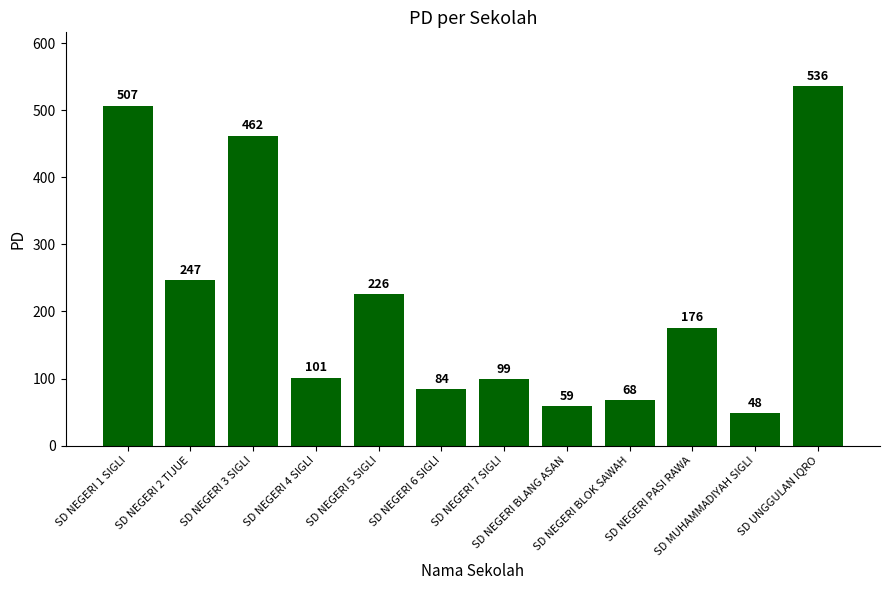

What is the ratio of the value at SD NEGERI 4 SIGLI to the value at SD NEGERI 6 SIGLI?

1.2